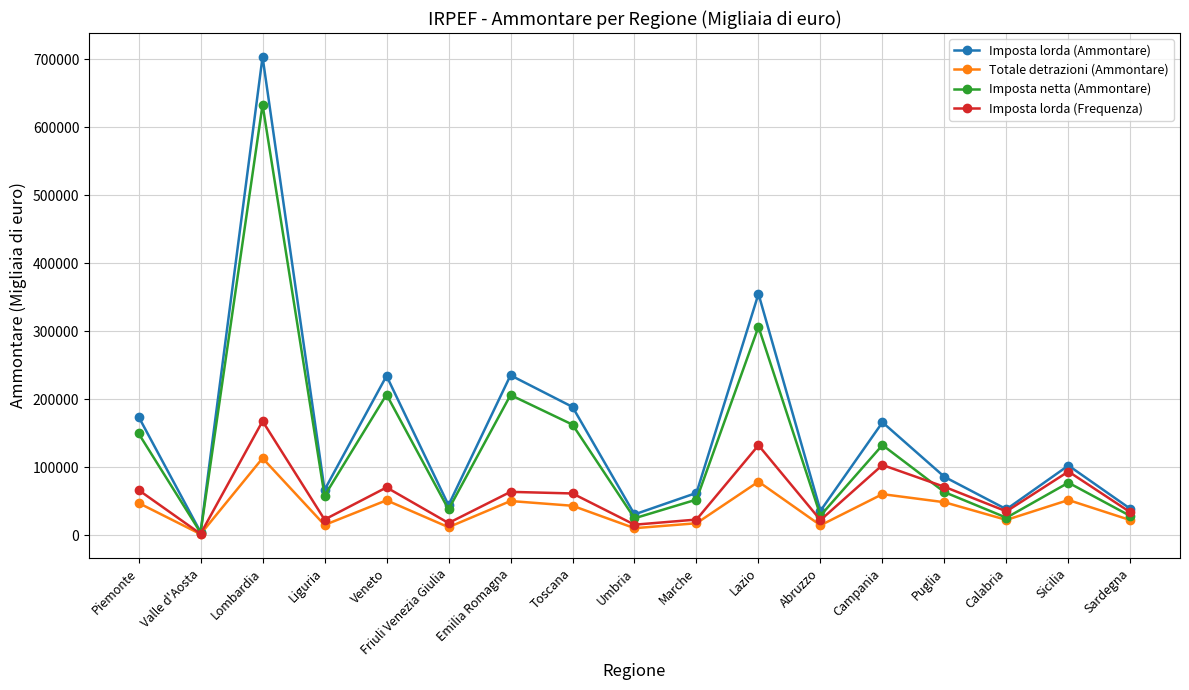

How many values in the Imposta netta (Ammontare) series are below 63259?

8